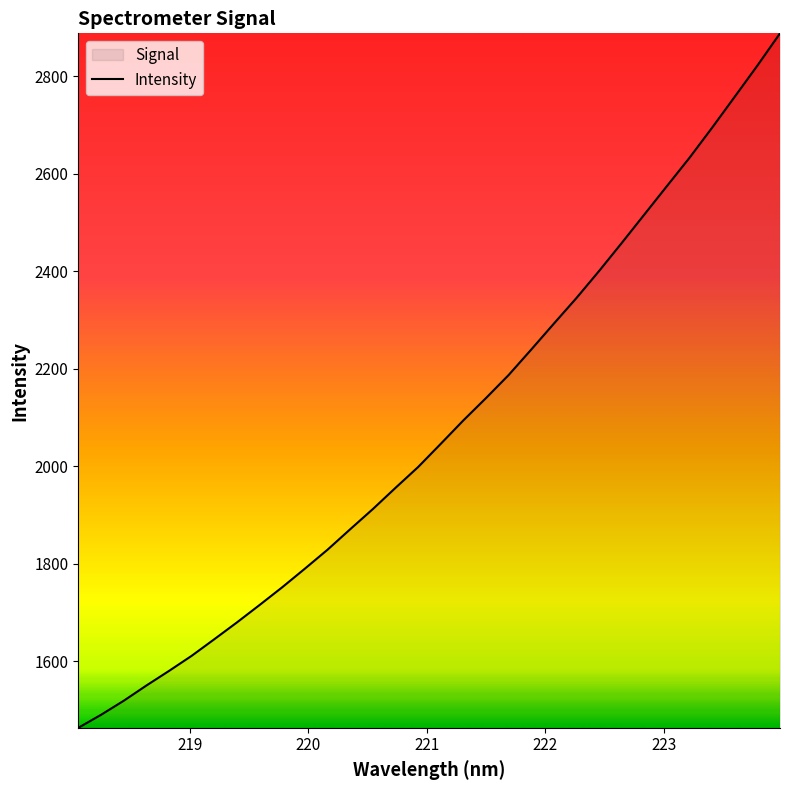

Does the chart have visible grid lines?

No